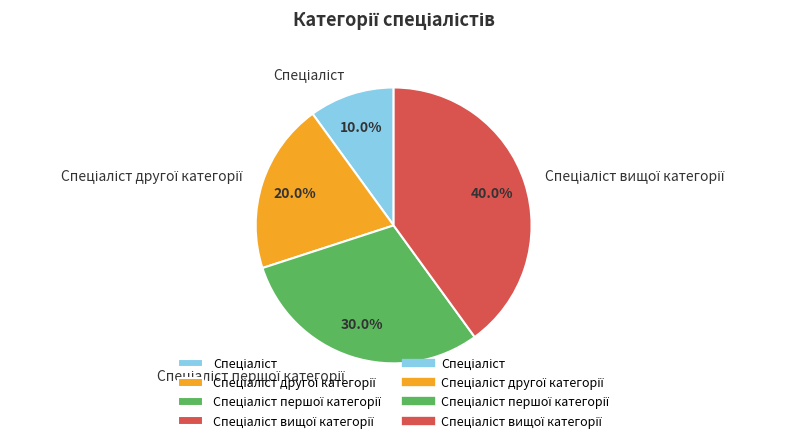

Does any single category account for the majority?

No